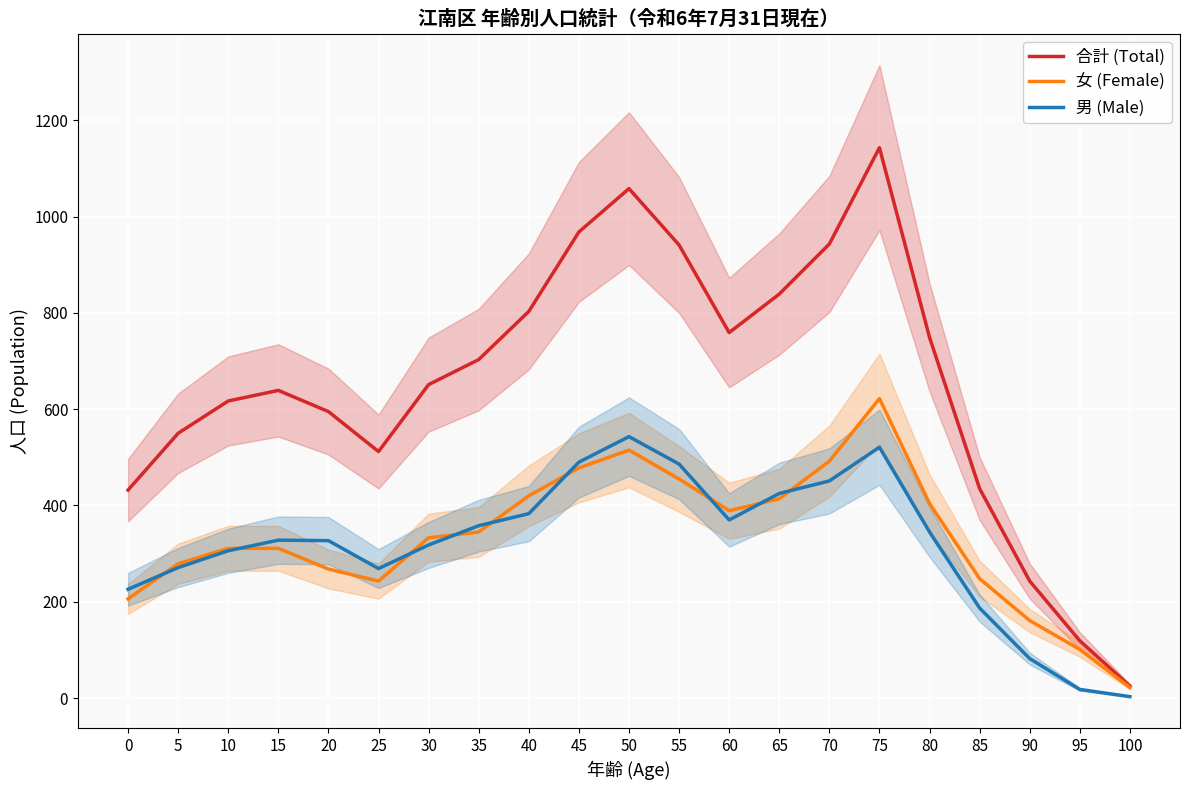

Which label corresponds to the largest value in the chart?

75